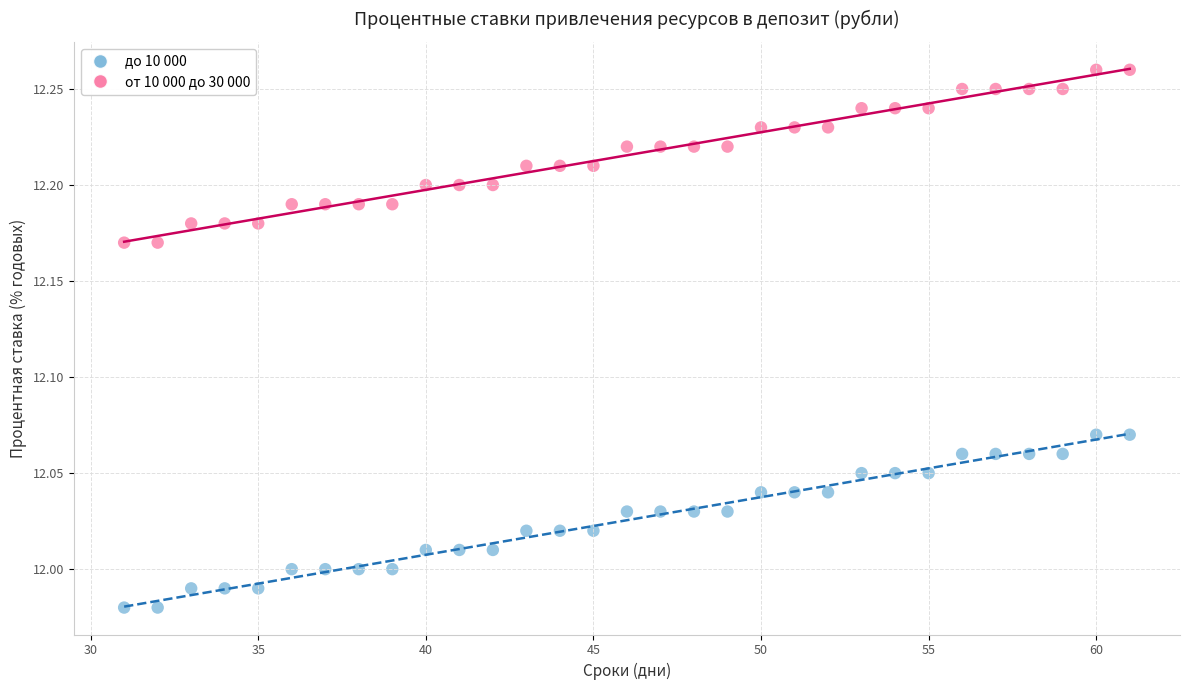

Which series contains the highest Y value?

от 10 000 до 30 000